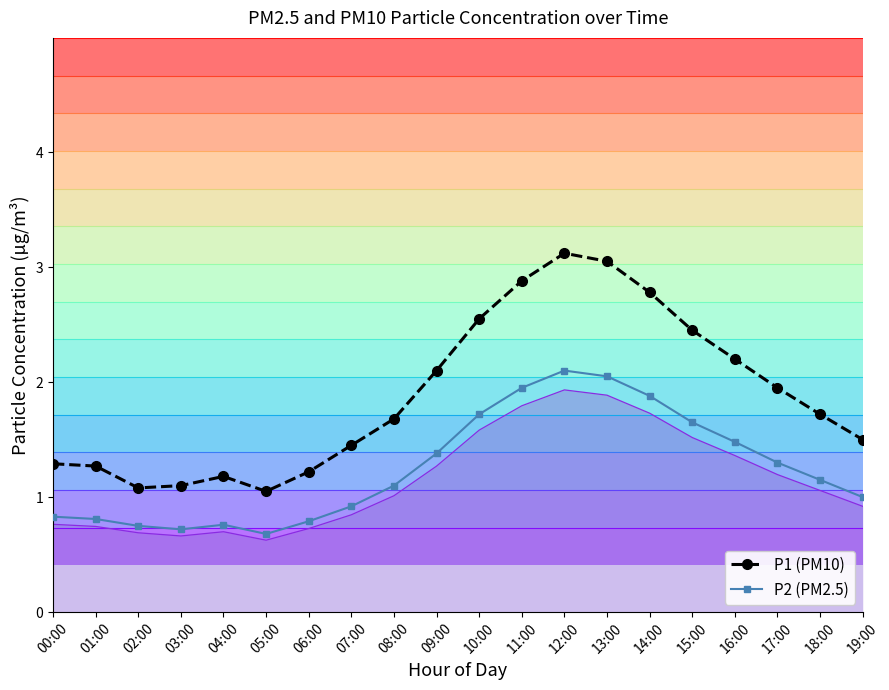

True or false: P2 (PM2.5) and P1 (PM10) intersect in this chart.

False